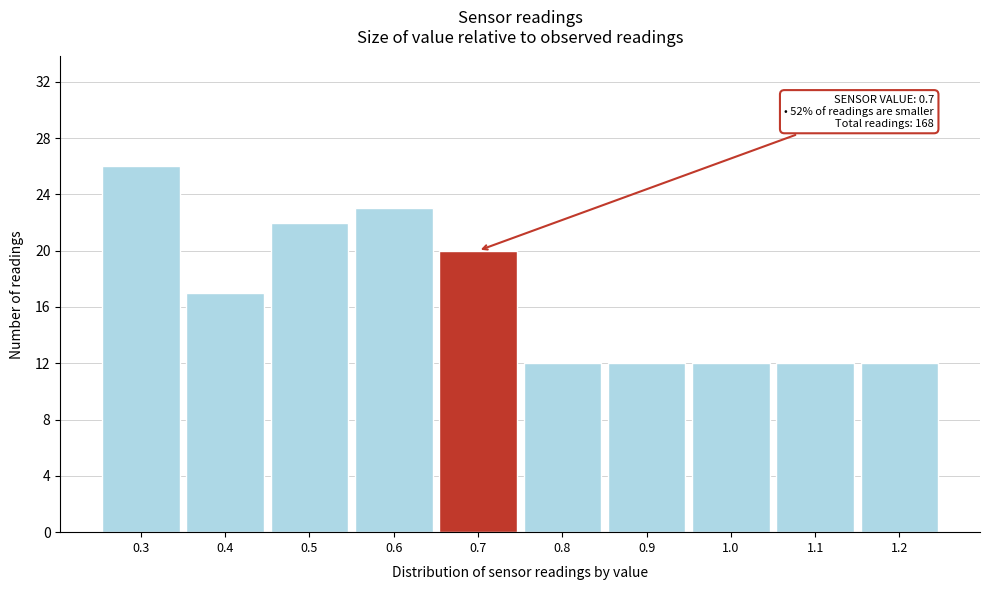

Which range on the x-axis has the tallest bar?

0.25 to 0.35